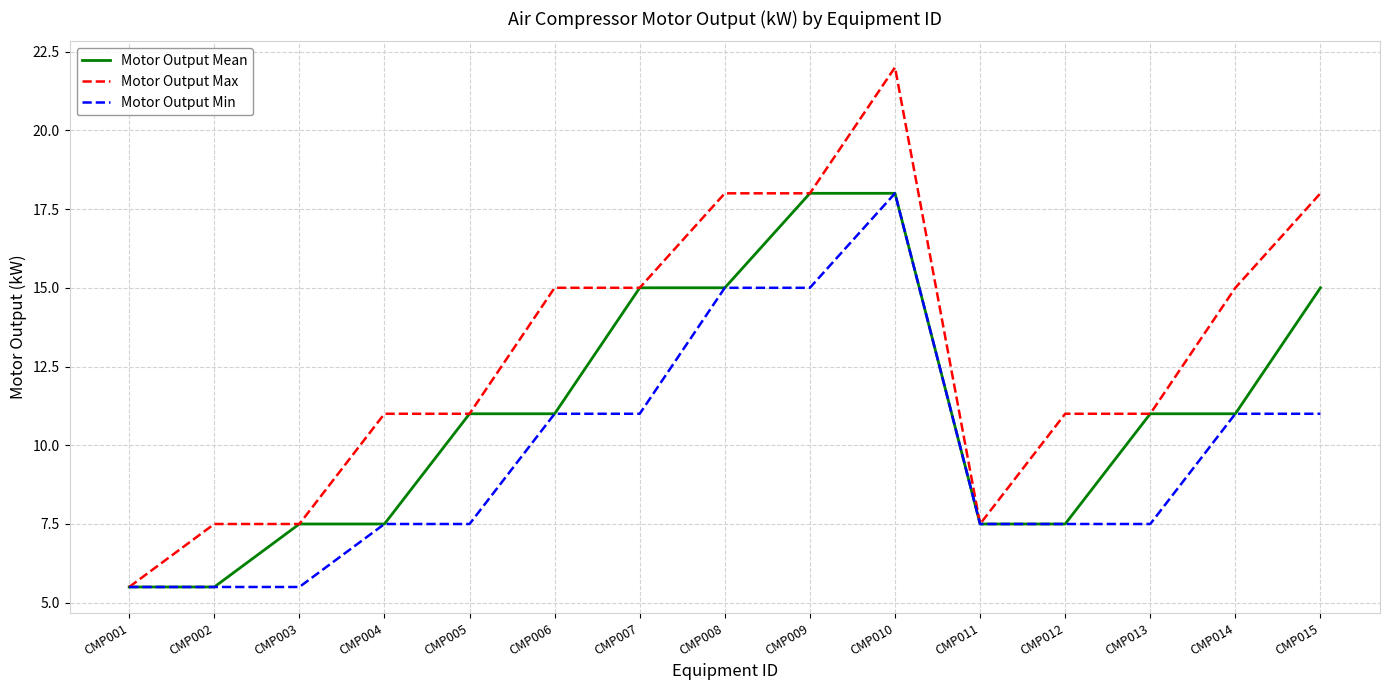

Where does the Motor Output Min series first go above 7?

CMP004